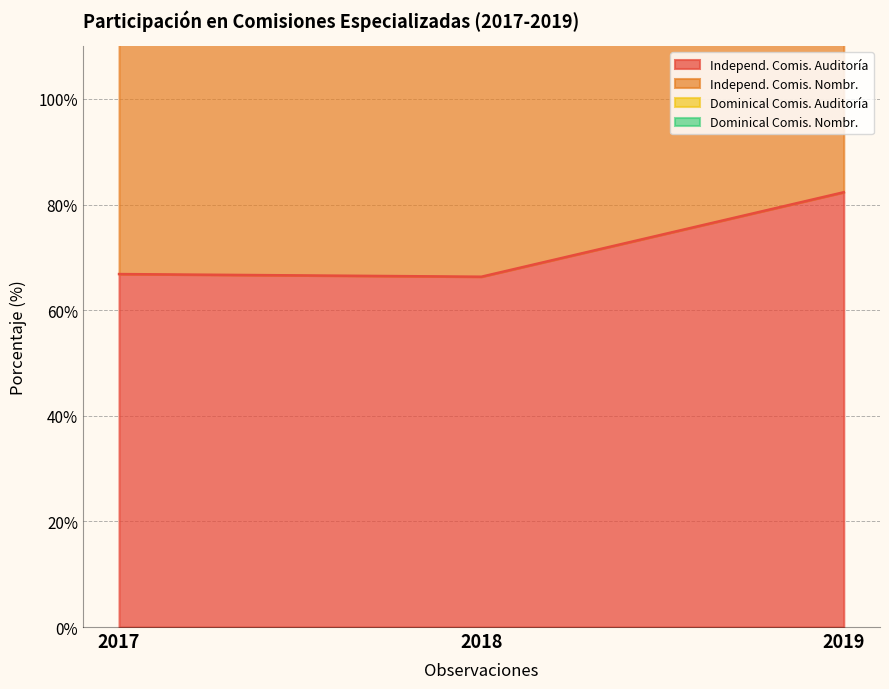

The Independ. Comis. Auditoría series shows 17.3 at 2017. True or false?

False